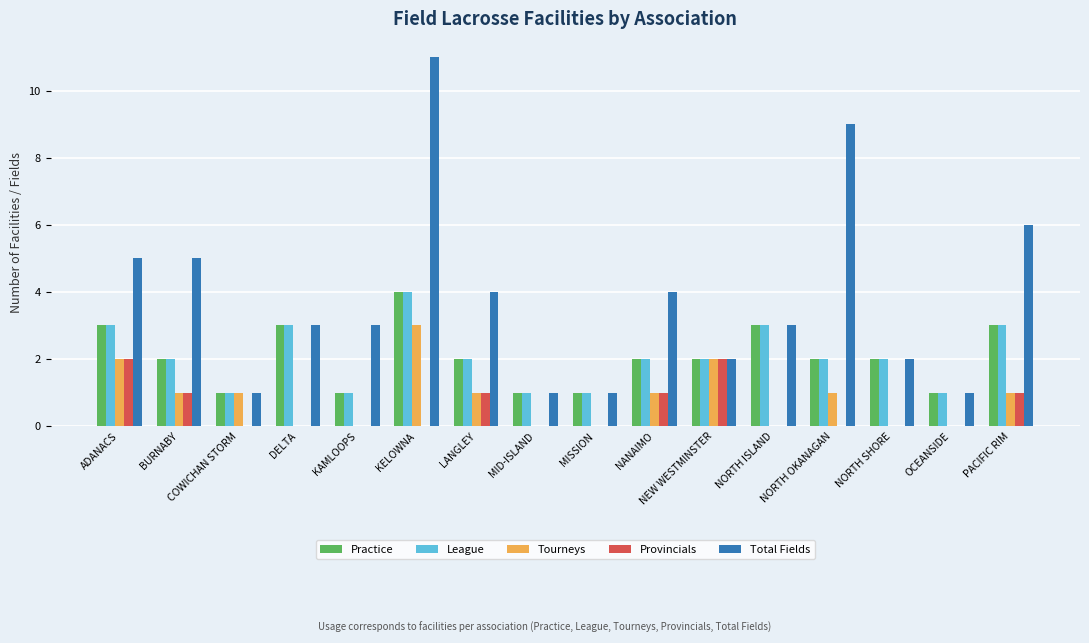

Where is Total Fields nearest to the value 6?

PACIFIC RIM